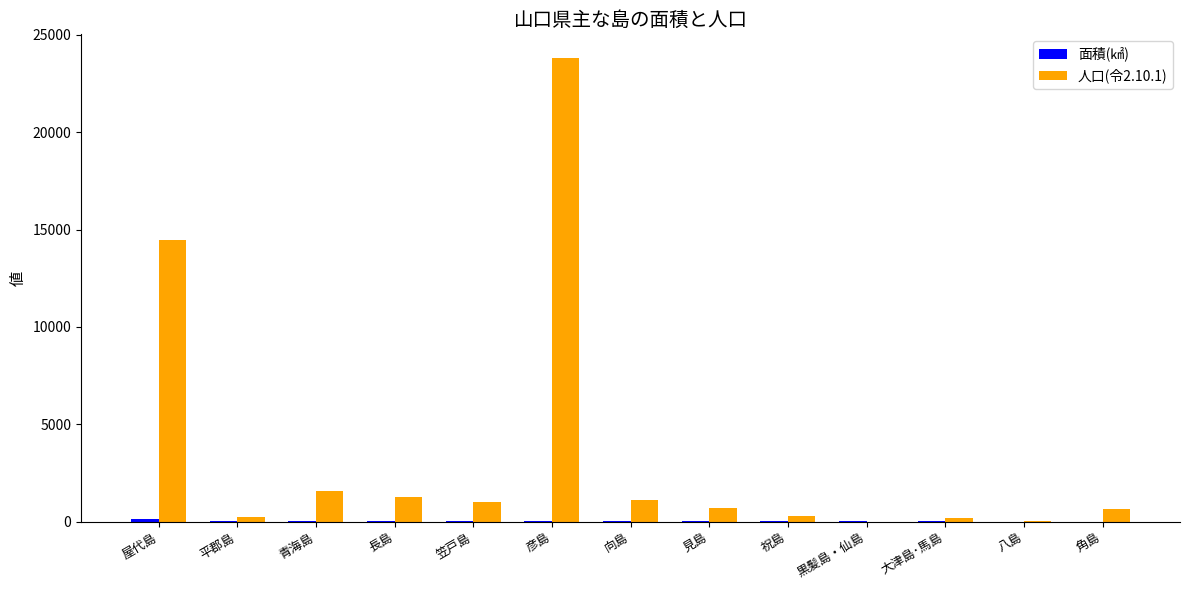

How many data points does each series have?

13